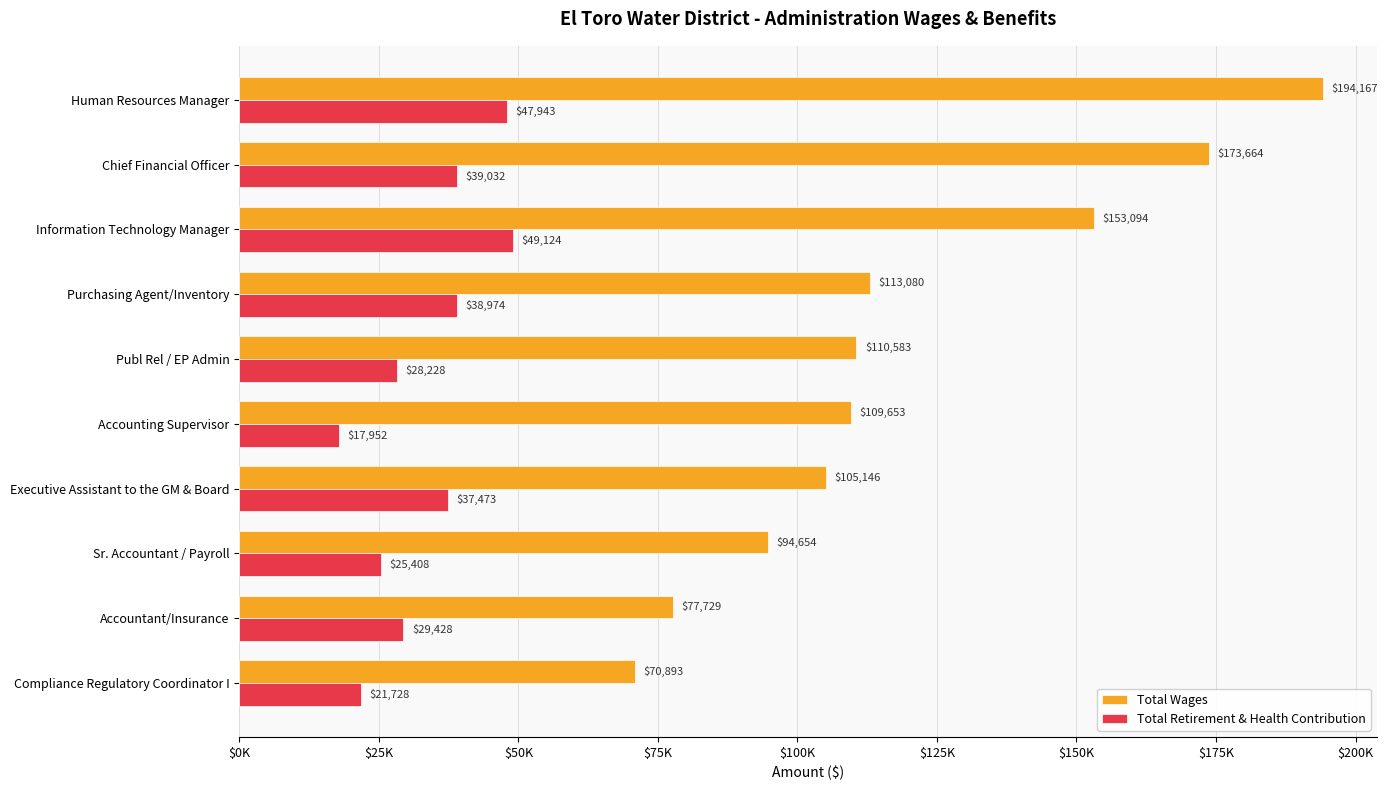

What is the value of the Total Retirement & Health Contribution bar at the 10th from the left?

21728